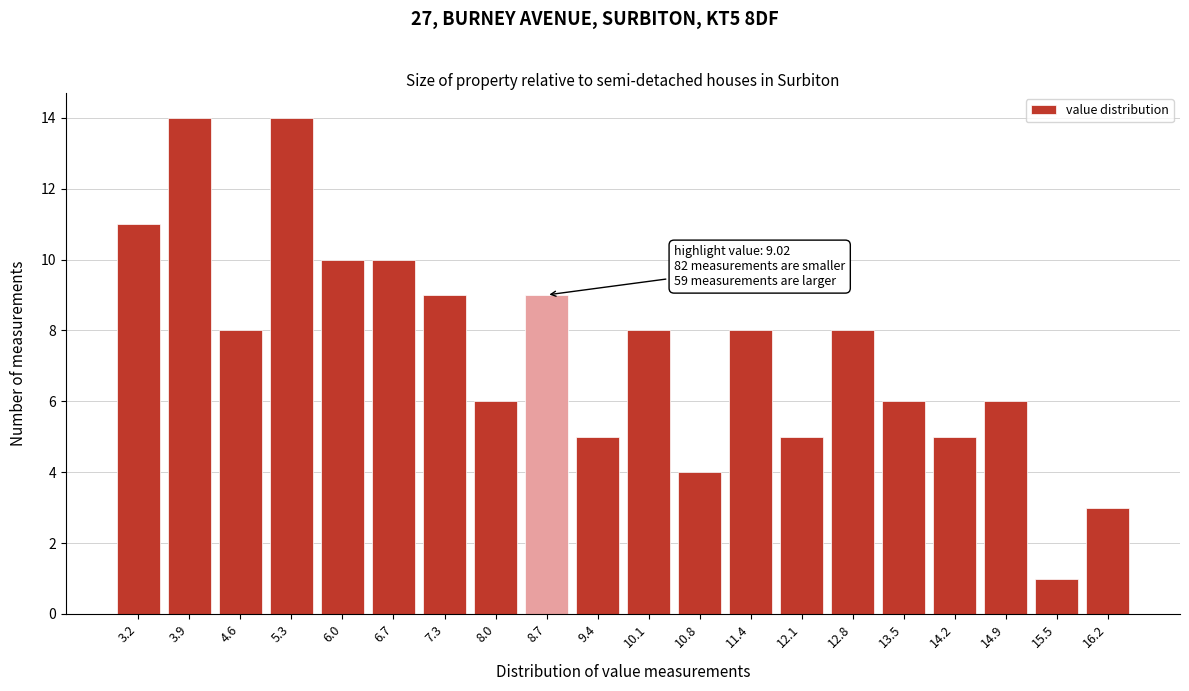

Reading left to right, extract all data points from this chart.

11	14	8	14	10	10	9	6	9	5	8	4	8	5	8	6	5	6	1	3